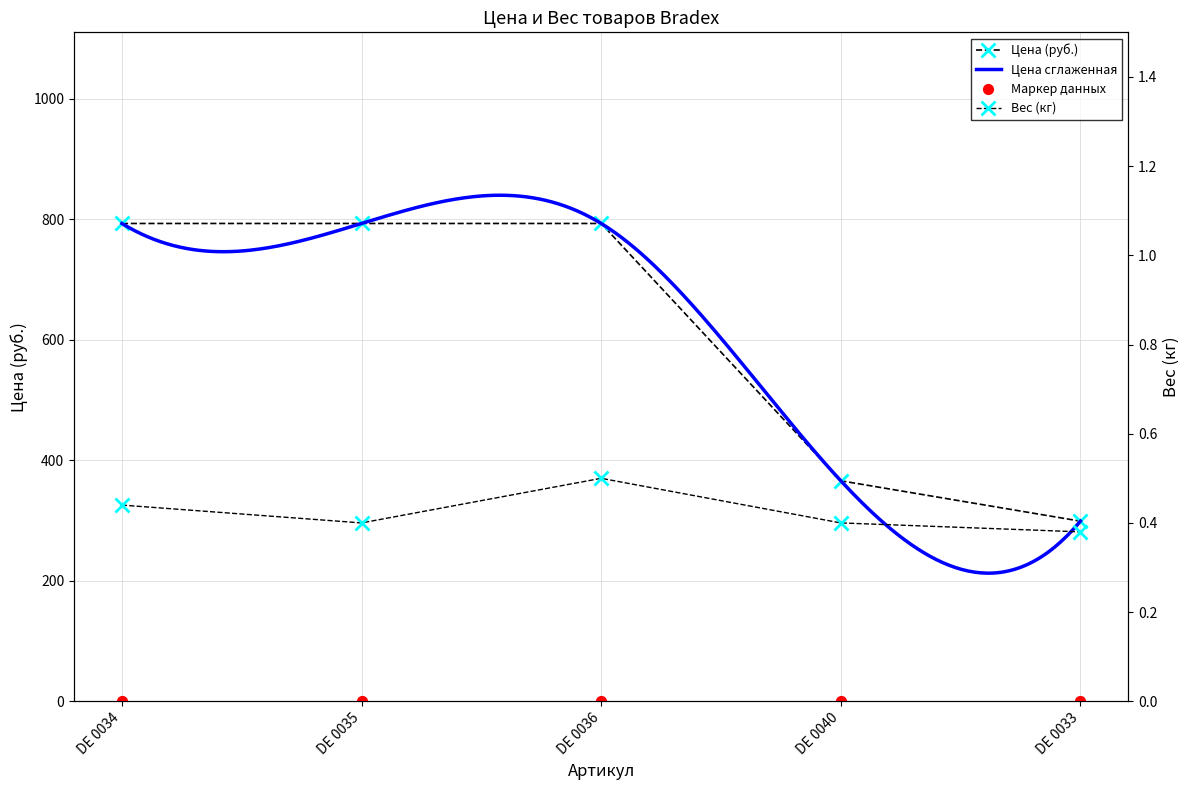

Which series has the widest spread of Y values?

Цена